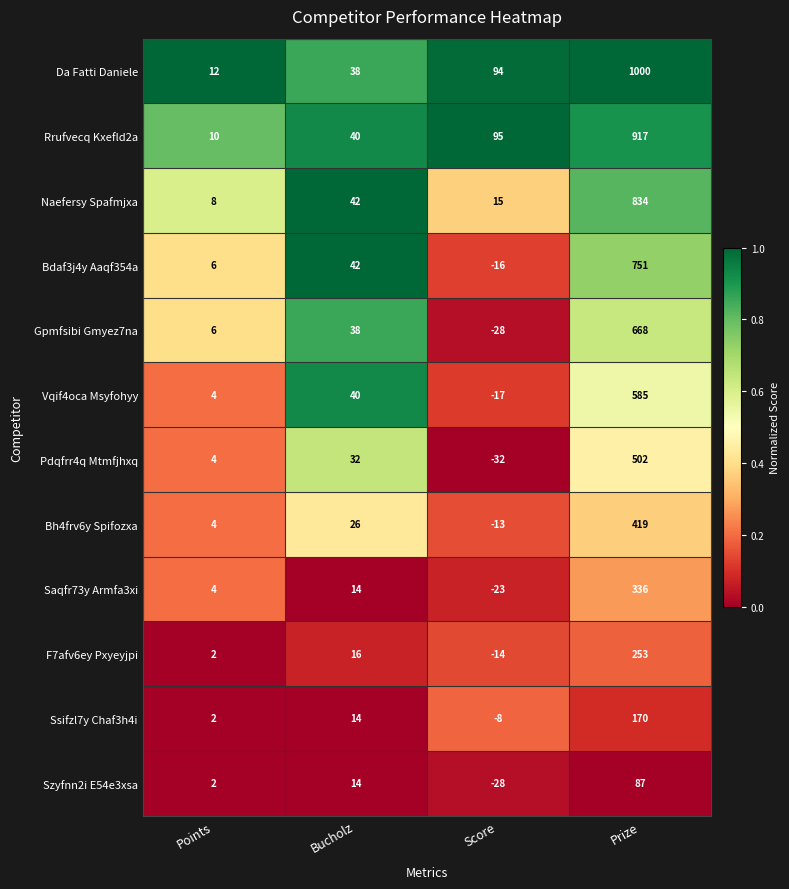

What is the greatest value displayed?

1000